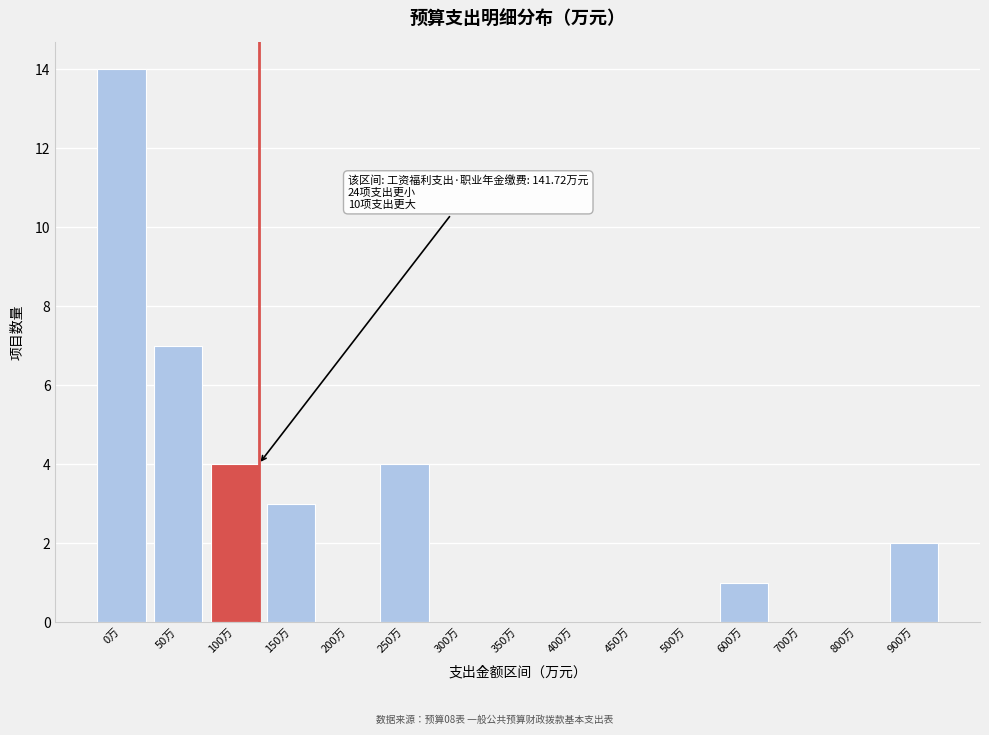

Reading right to left, what are all the values shown in this chart?

900万=2	800万=0	700万=0	600万=1	500万=0	450万=0	400万=0	350万=0	300万=0	250万=4	200万=0	150万=3	100万=4	50万=7	0万=14